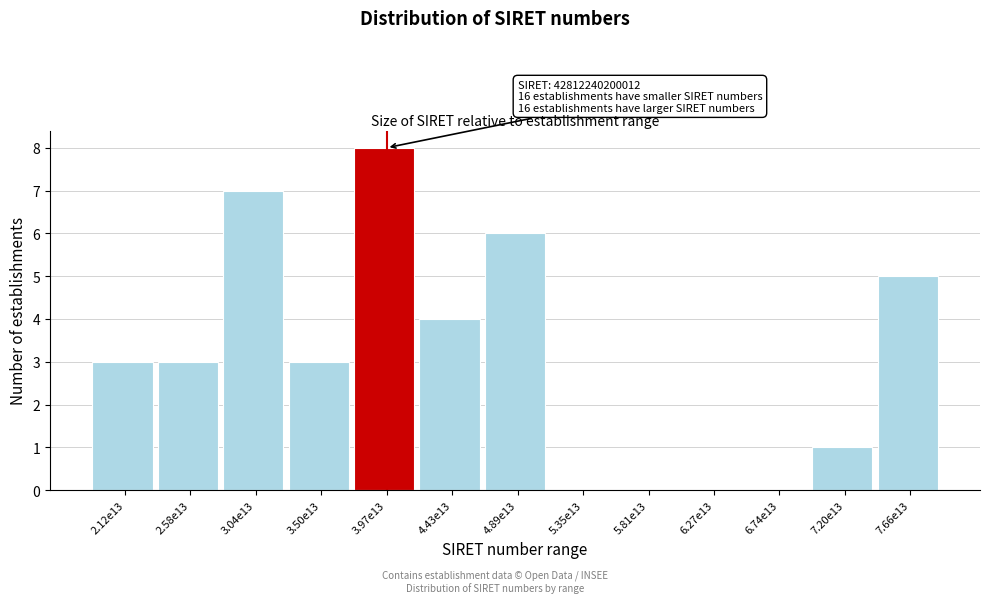

Reading right to left, what are all the values shown in this chart?

7.66e13=5	7.20e13=1	6.74e13=0	6.27e13=0	5.81e13=0	5.35e13=0	4.89e13=6	4.43e13=4	3.97e13=8	3.50e13=3	3.04e13=7	2.58e13=3	2.12e13=3